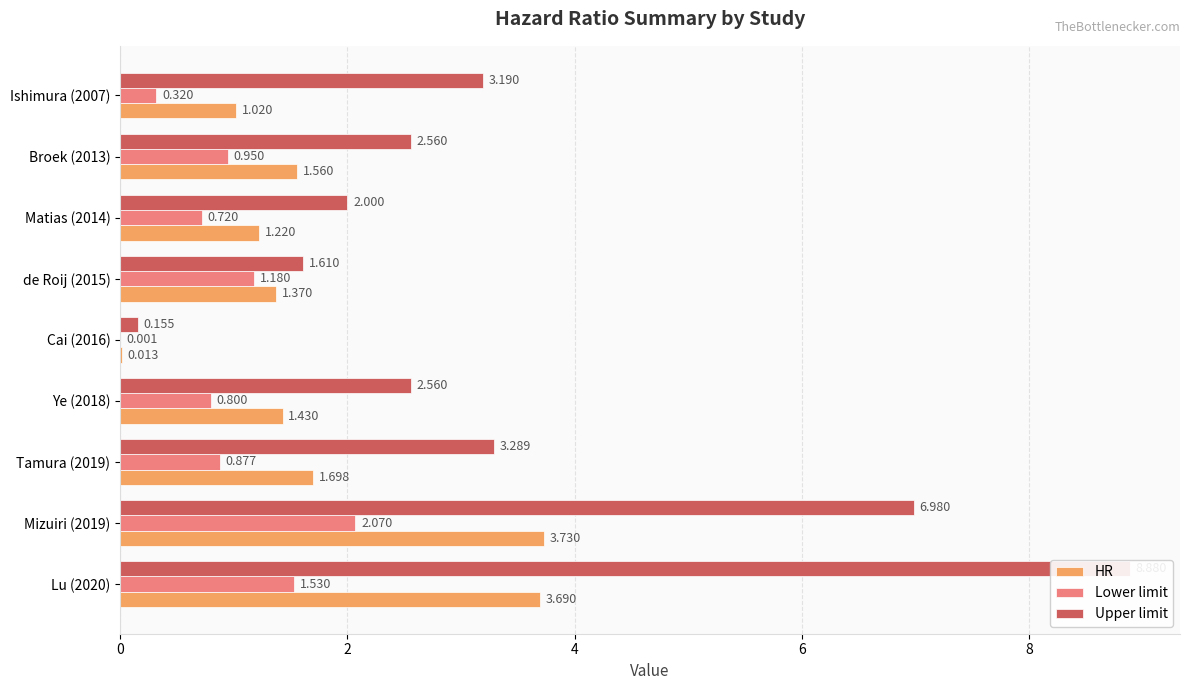

How many data points does each series have?

9